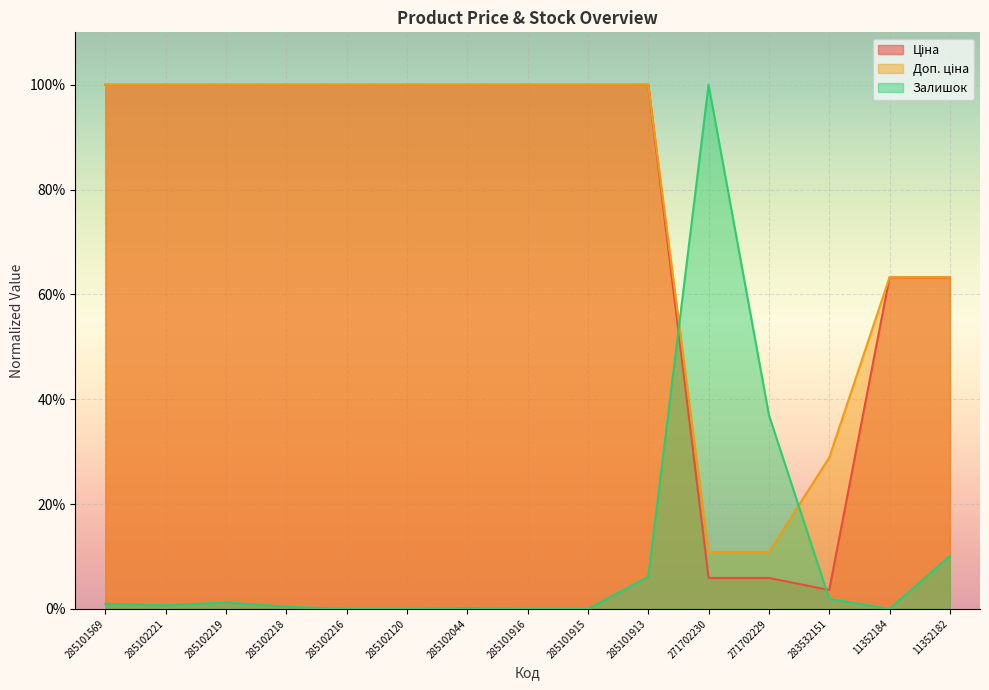

Is it true that Ціна equals 0.1 at 271702230?

True